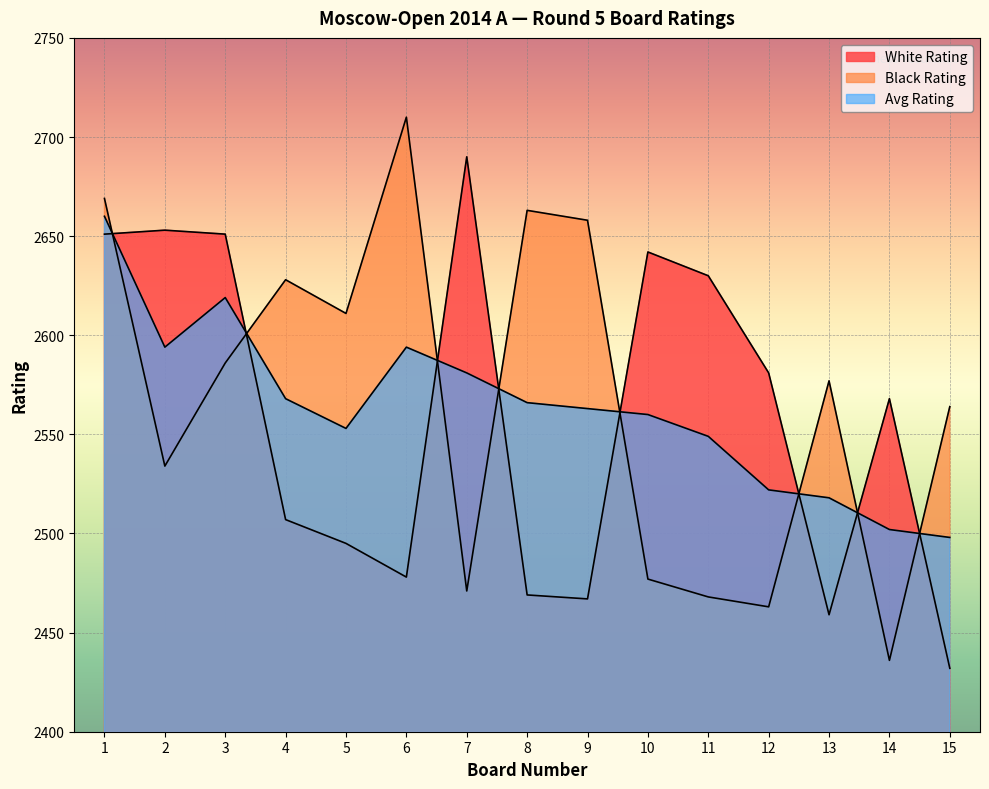

After their last crossing, which series has the higher values: Avg Rating or White Rating?

Avg Rating